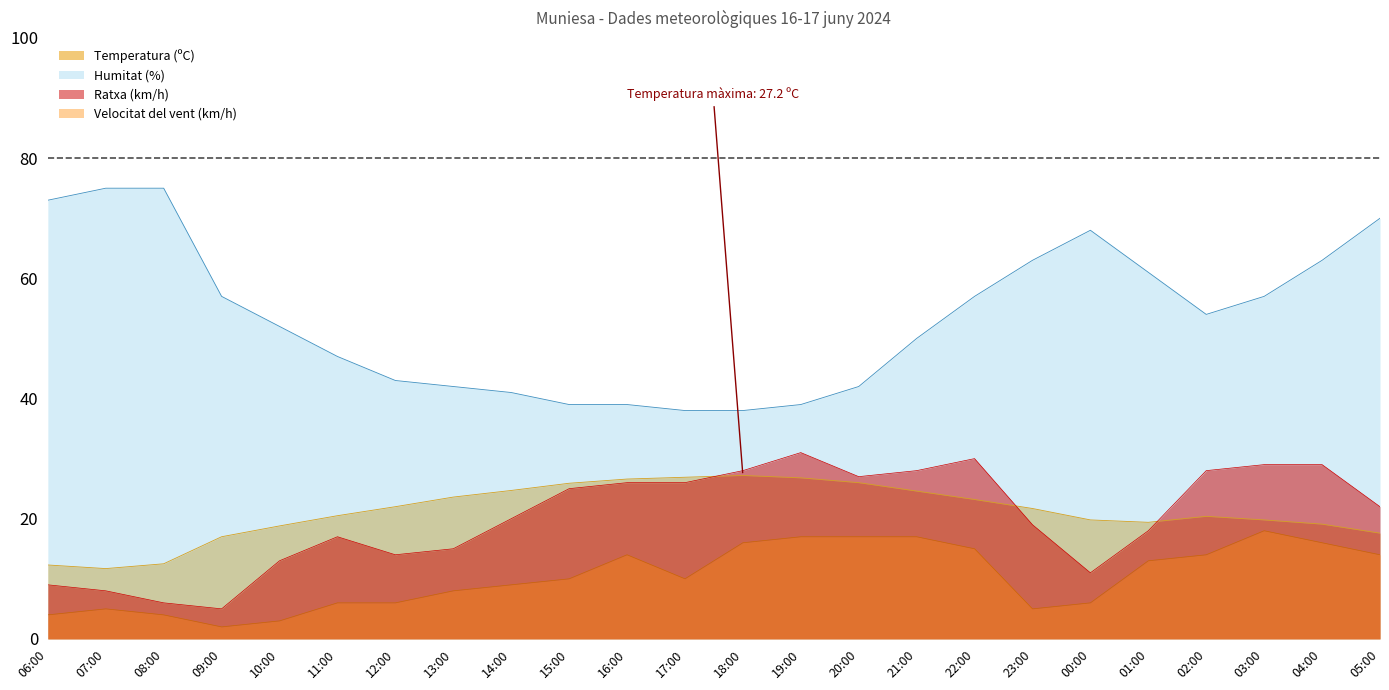

True or false: Ratxa (km/h) and Temperatura (ºC) cross at least once.

True